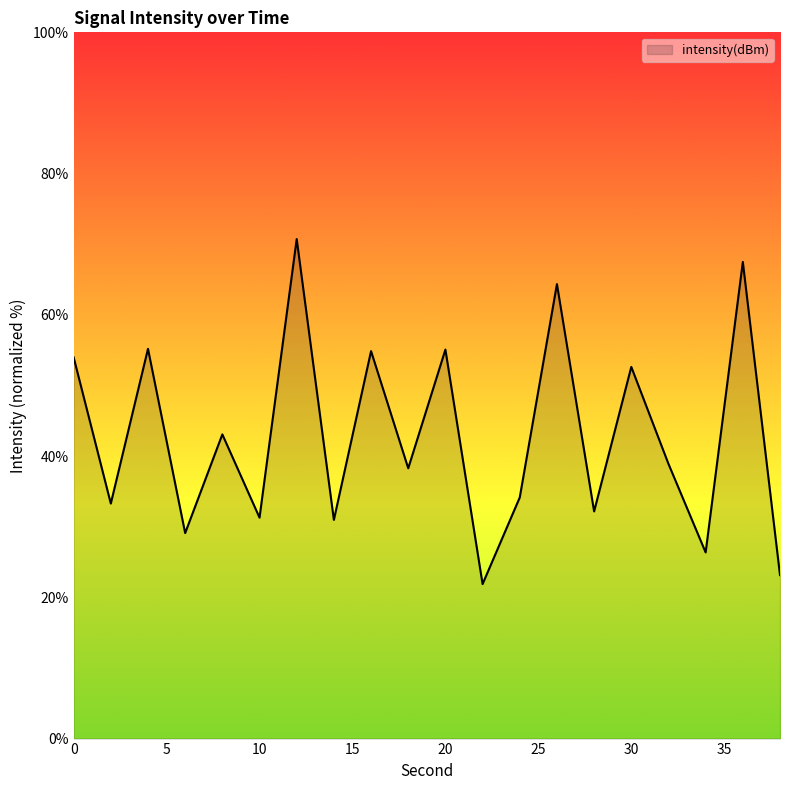

What is the maximum value shown in the chart?

70.7